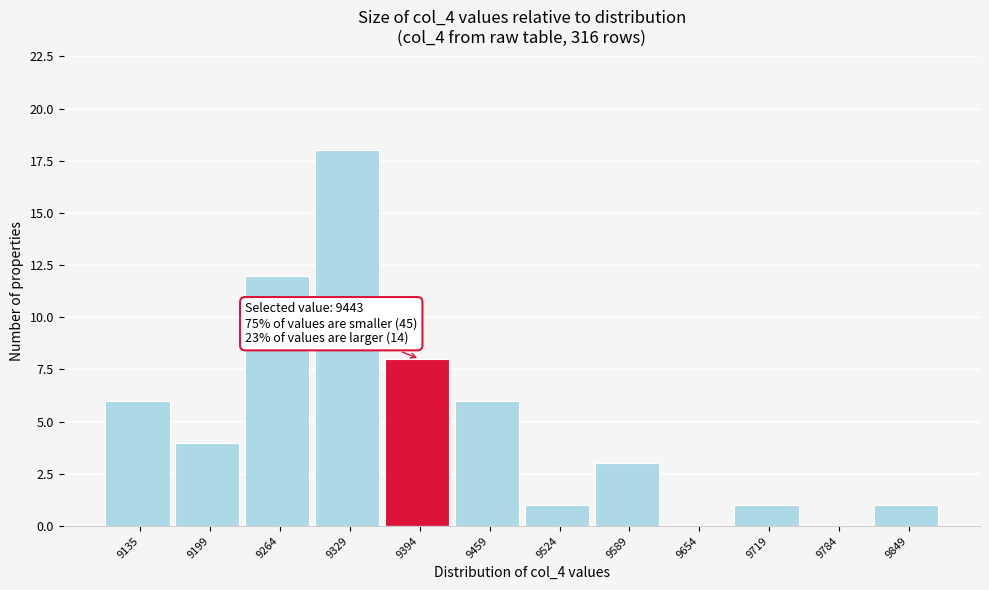

Reading left to right, extract all data points from this chart.

9135=6	9199=4	9264=12	9329=18	9394=8	9459=6	9524=1	9589=3	9654=0	9719=1	9784=0	9849=1